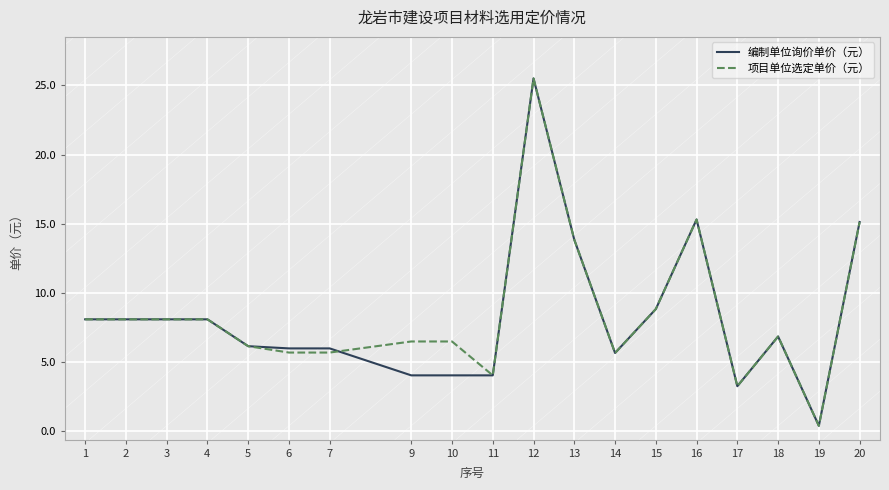

How many interior local peaks does the 项目单位选定单价（元） series have?

3